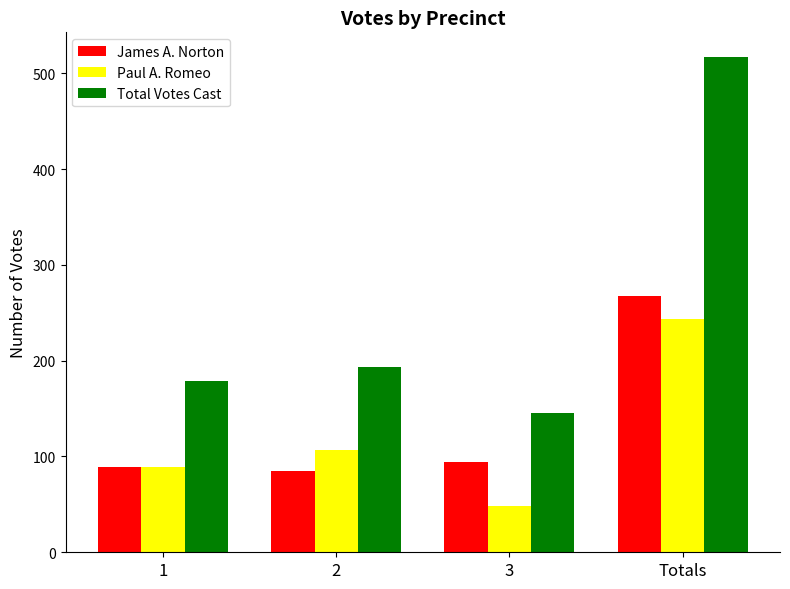

What is the label of the 2nd bar from the left?

2